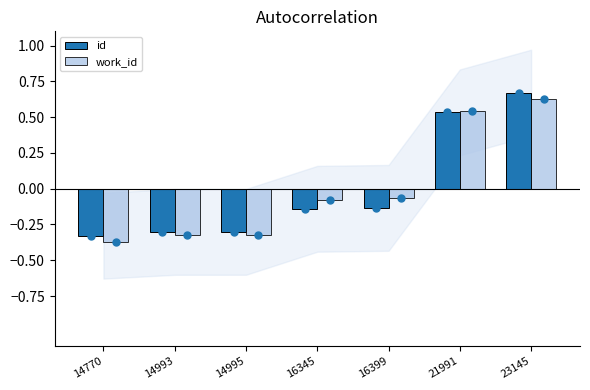

The id series shows 0.9 at 21991. True or false?

False